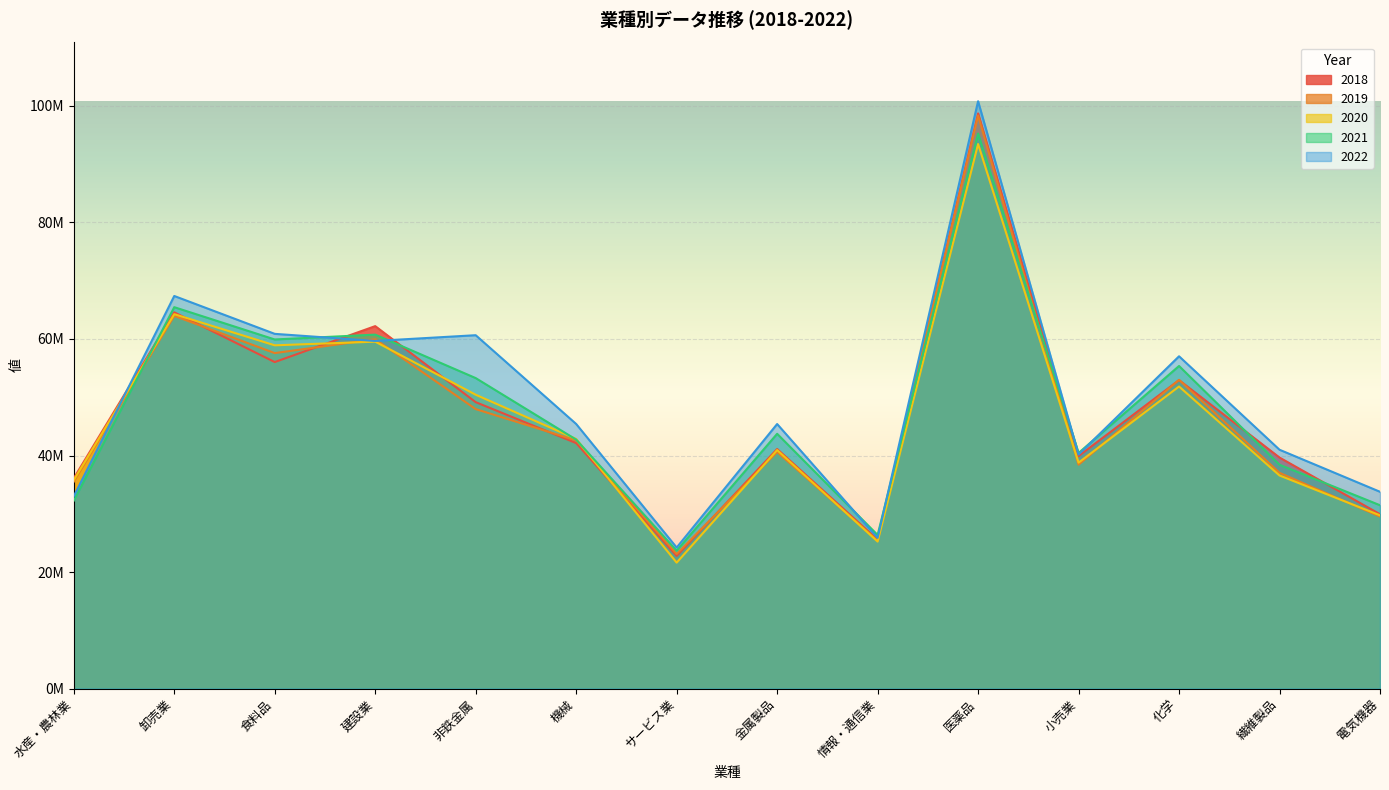

Where does the 2021 series first go above 43728455?

卸売業